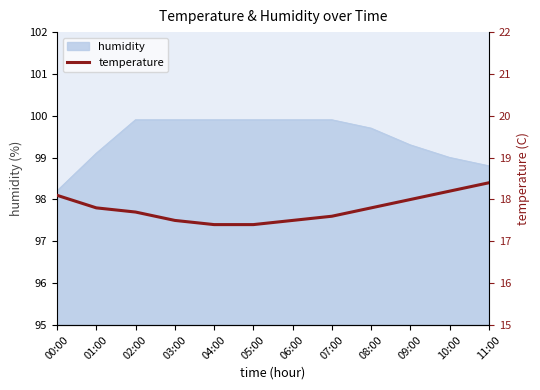

True or false: the data shows 18.1 at 00:00.

True